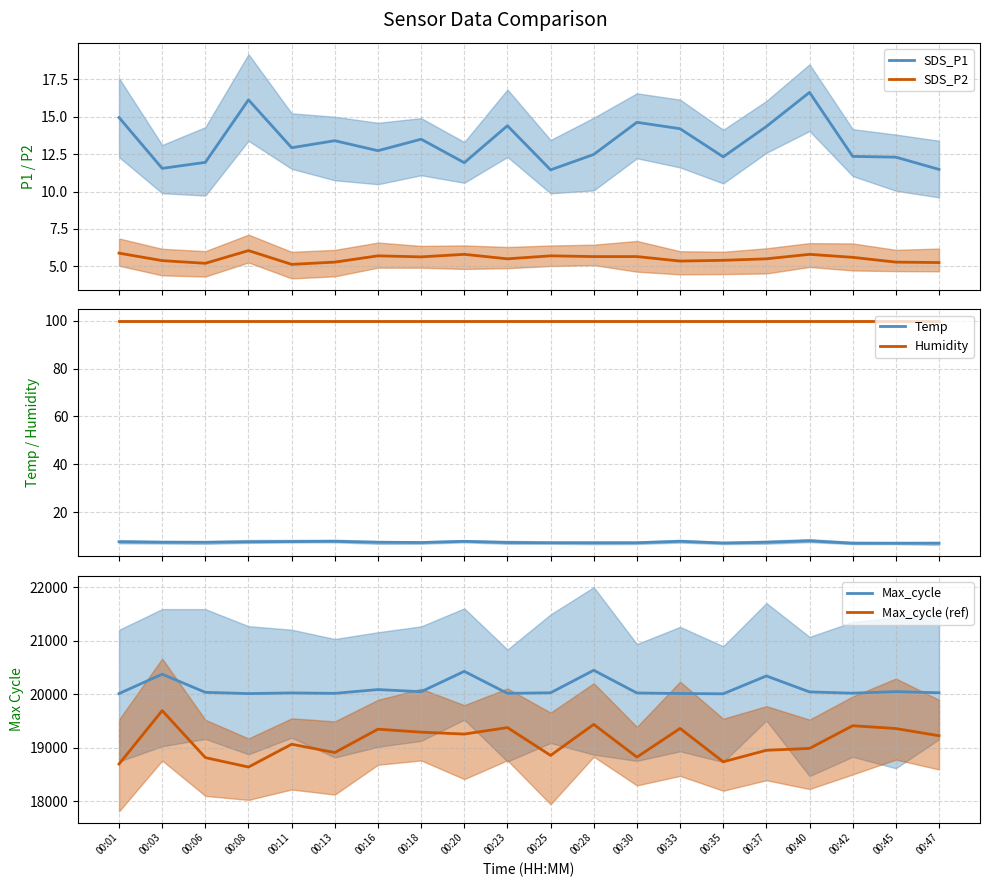

Is it true that Temp equals 7.9 at 00:33?

True